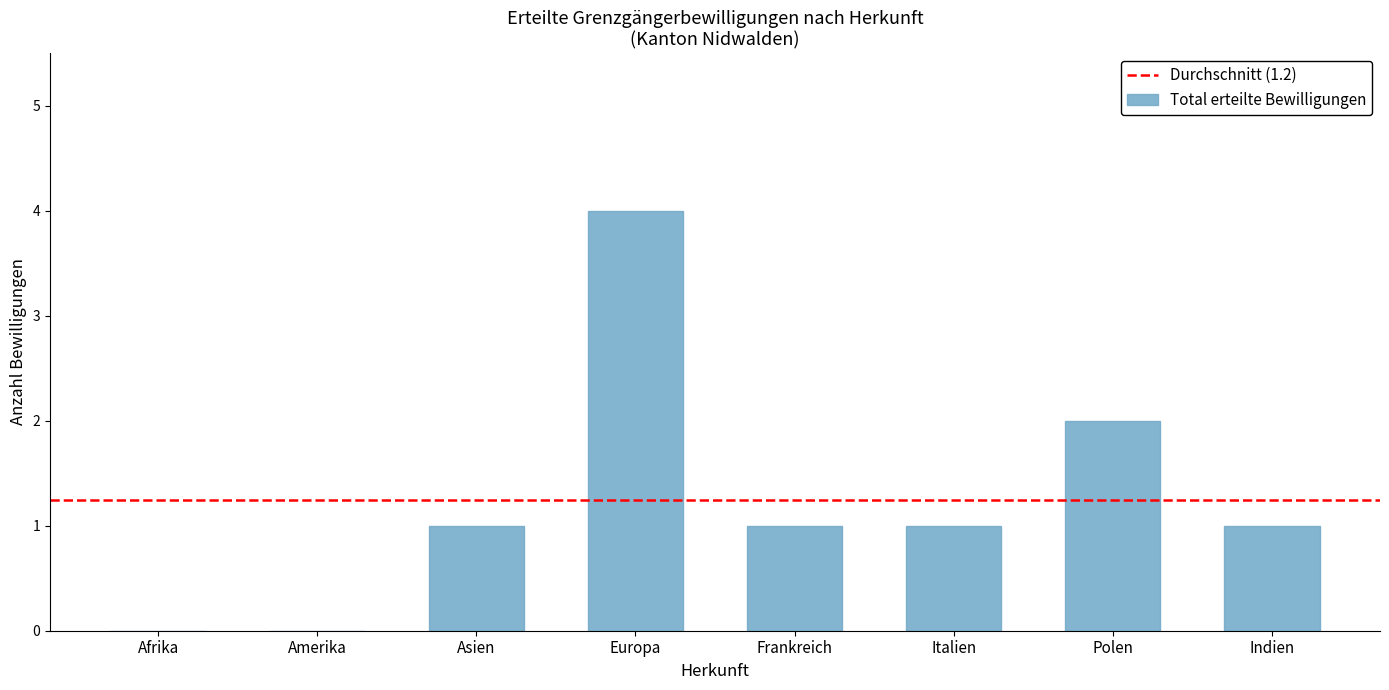

What is the change in value from Asien to Europa?

+3